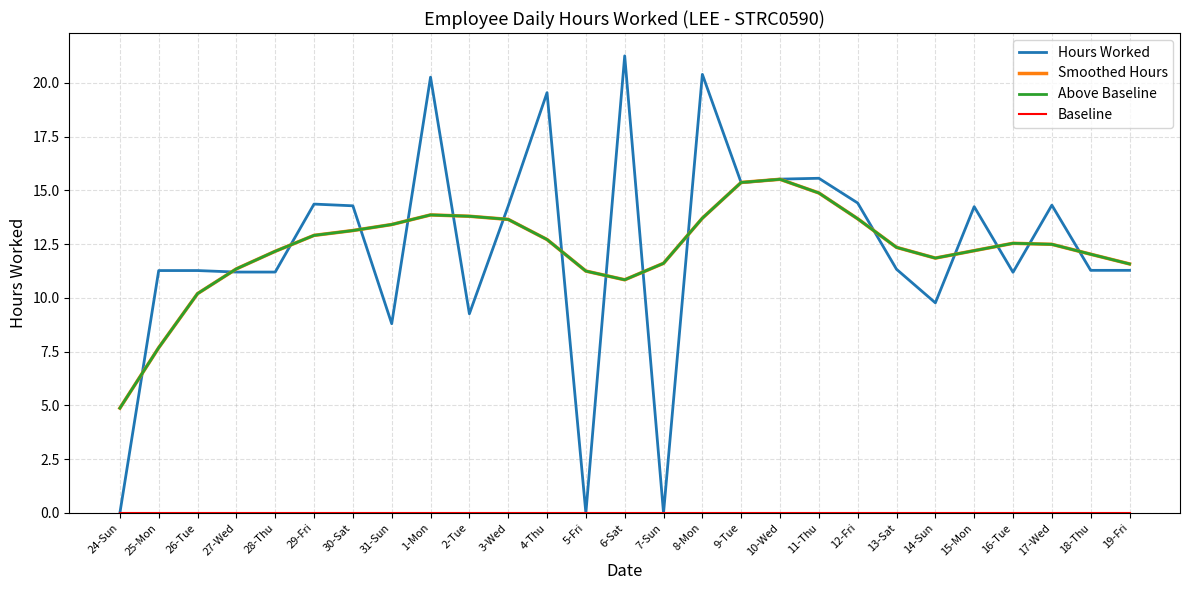

Which category has the lowest value across all series?

24-Sun